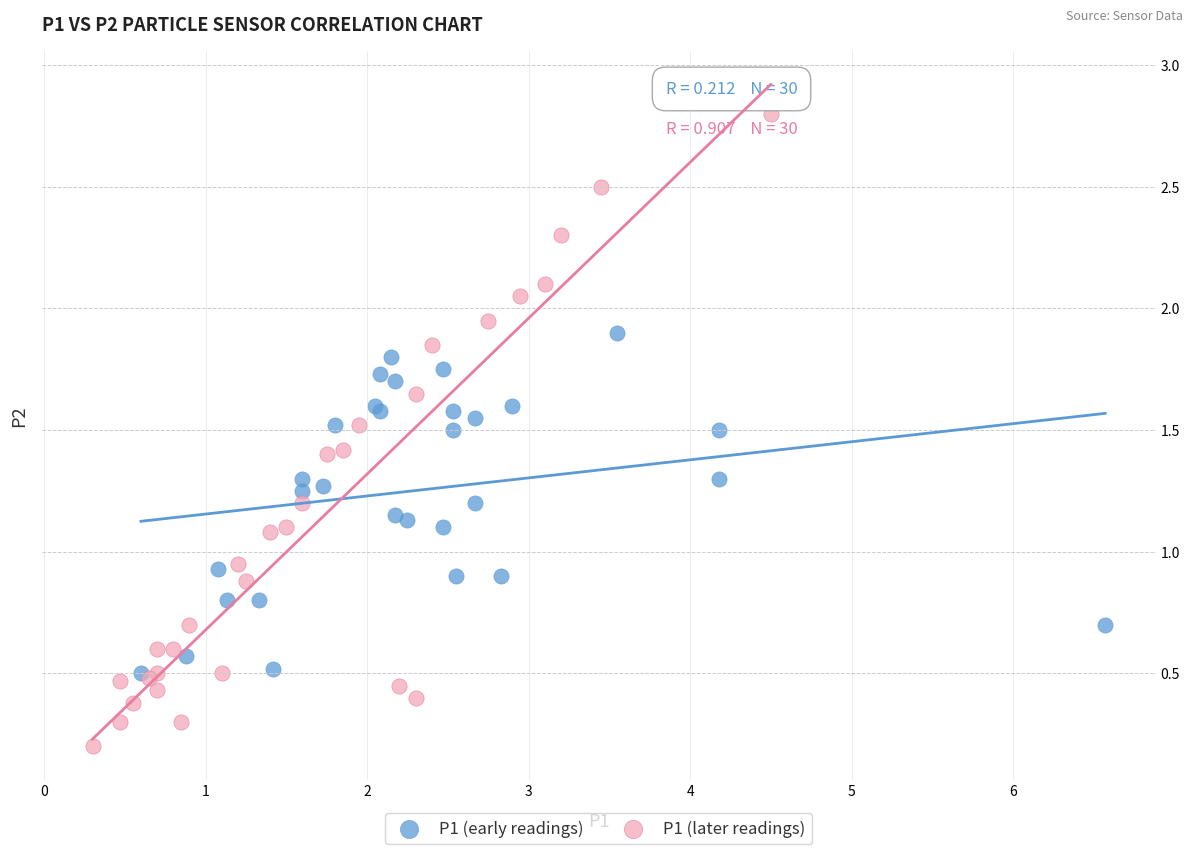

What are all the series names shown in the legend?

P1 (early readings), P1 (later readings)